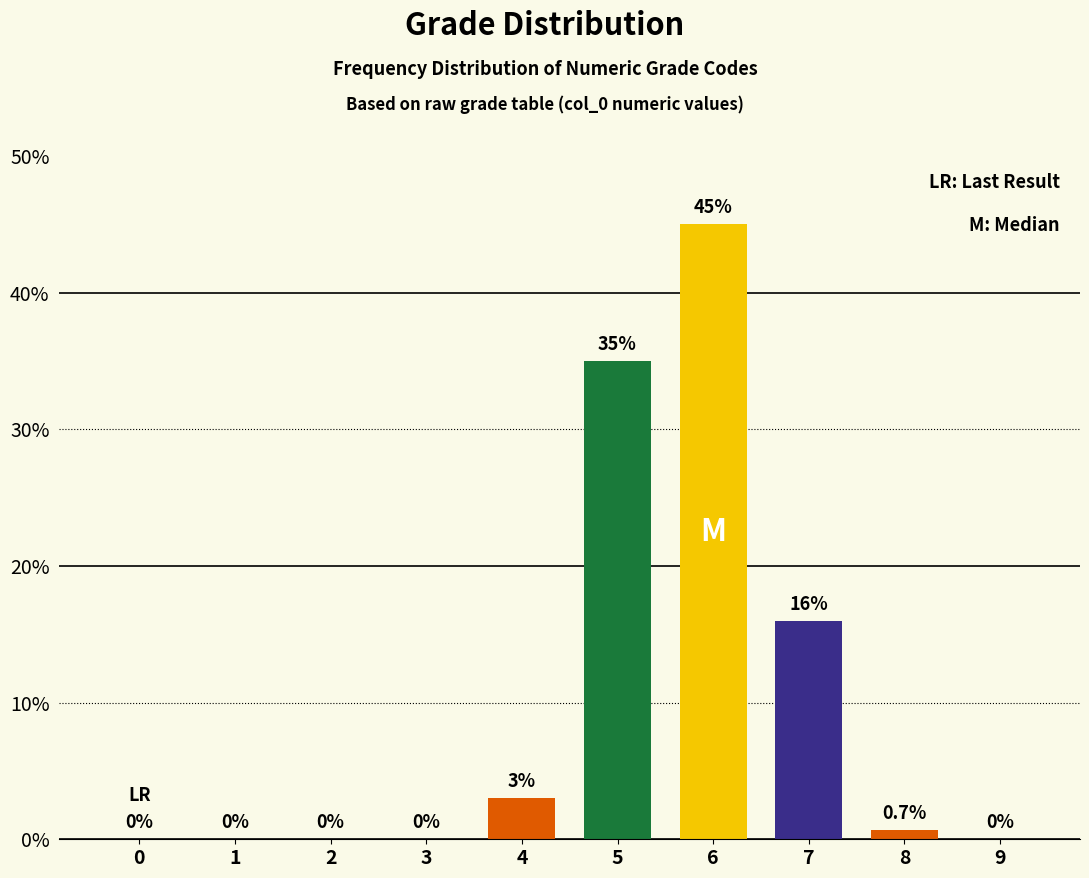

Reading right to left, what are all the values shown in this chart?

9=0.0	8=0.7	7=16.0	6=45.0	5=35.0	4=3.0	3=0.0	2=0.0	1=0.0	0=0.0